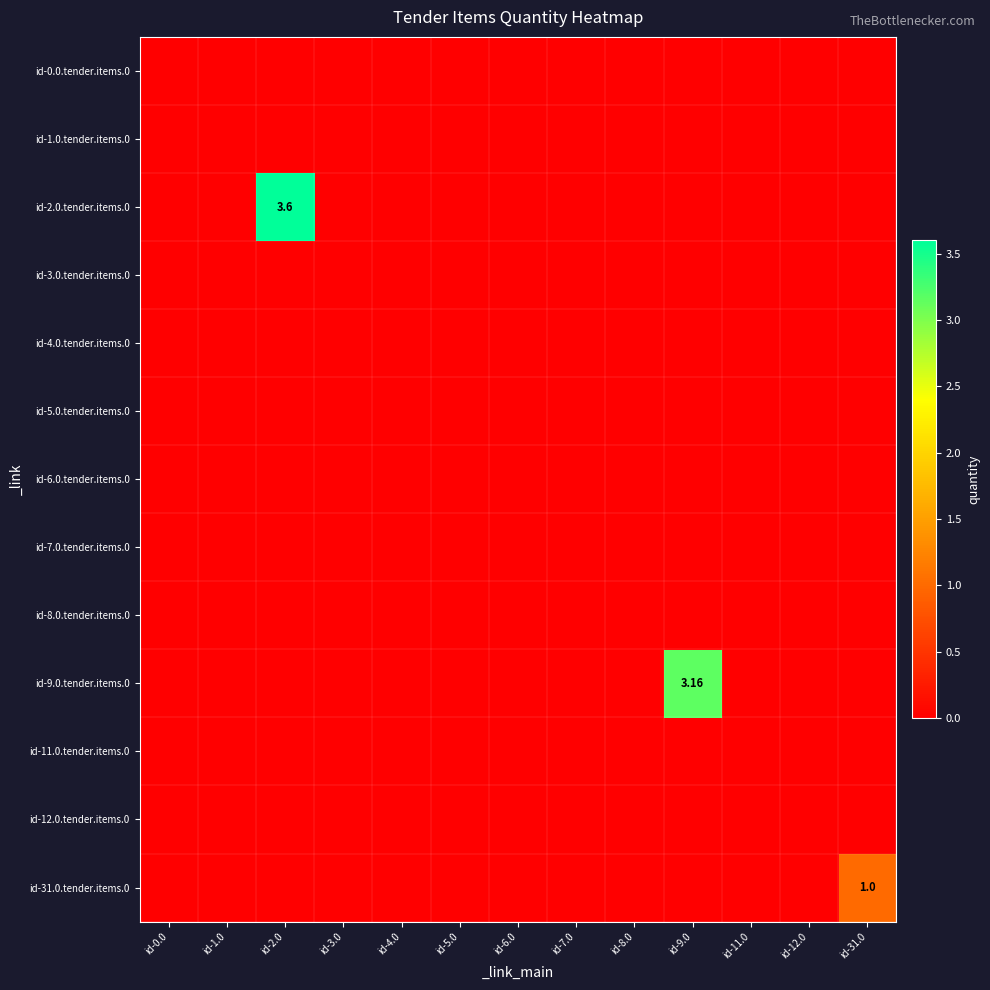

The id-11.0.tender.items.0 series shows 0.0 at id-8.0. True or false?

True